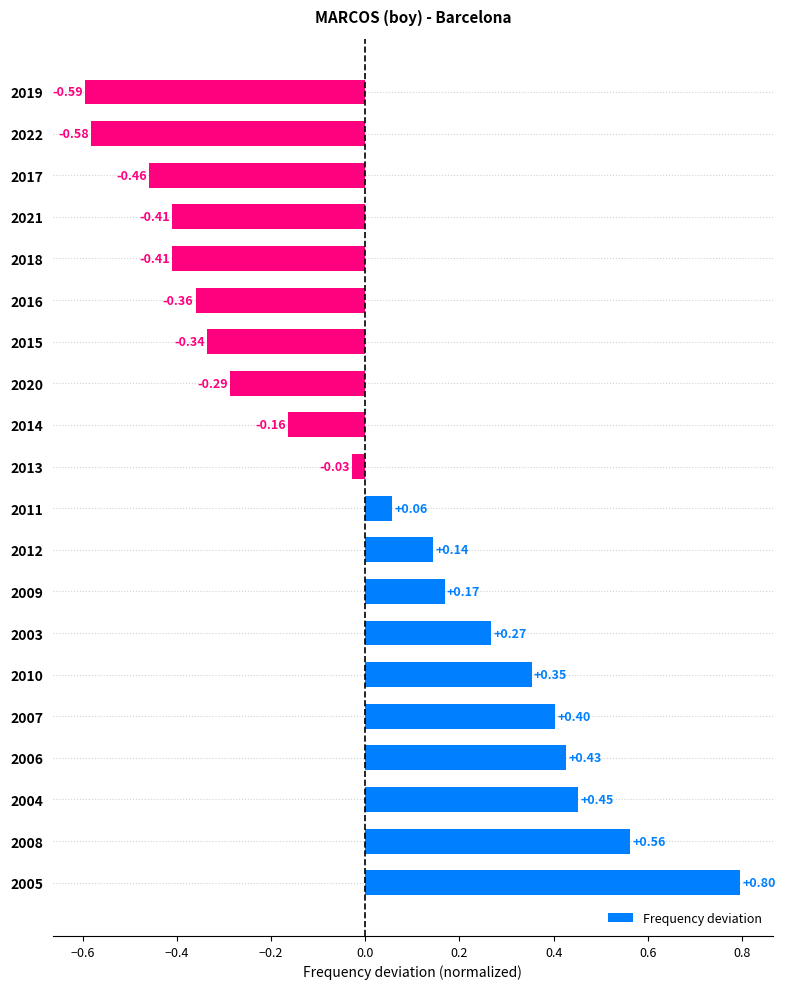

What is the change in value from 2005 to 2011?

-0.7